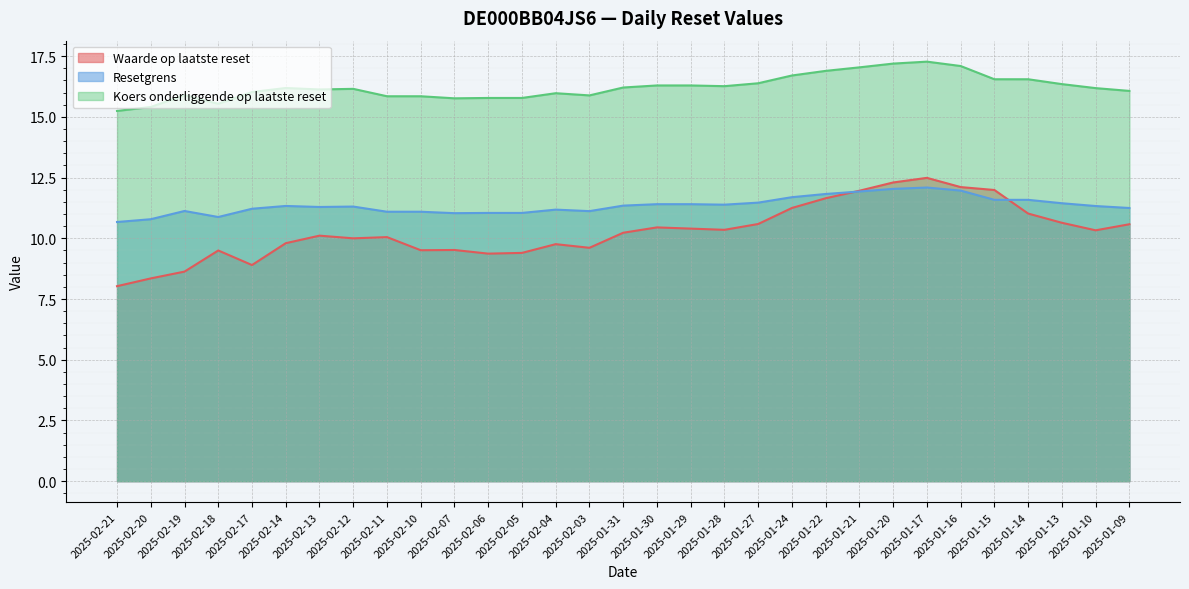

How many series are shown in this chart?

3